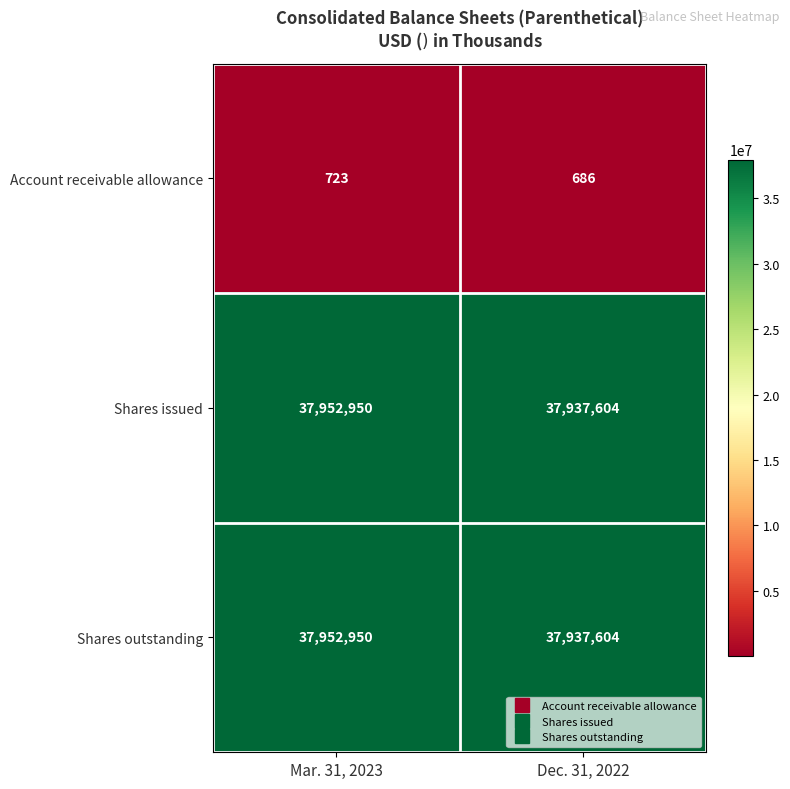

List the labels in order of Shares outstanding value, smallest first.

Dec. 31, 2022, Mar. 31, 2023